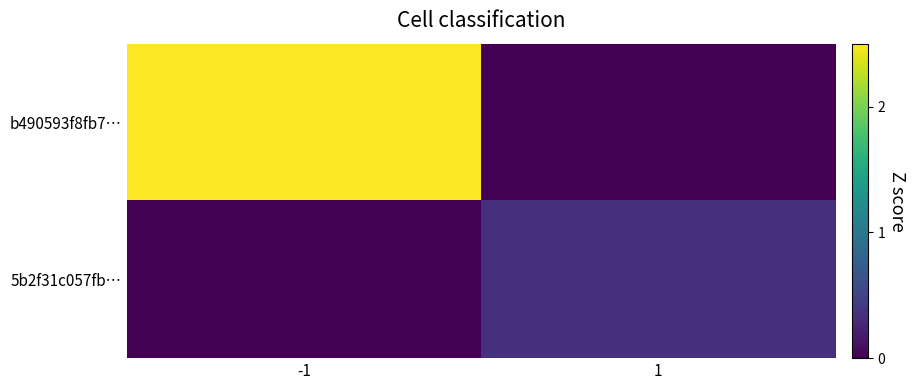

Between 1 and -1, which is larger?

-1